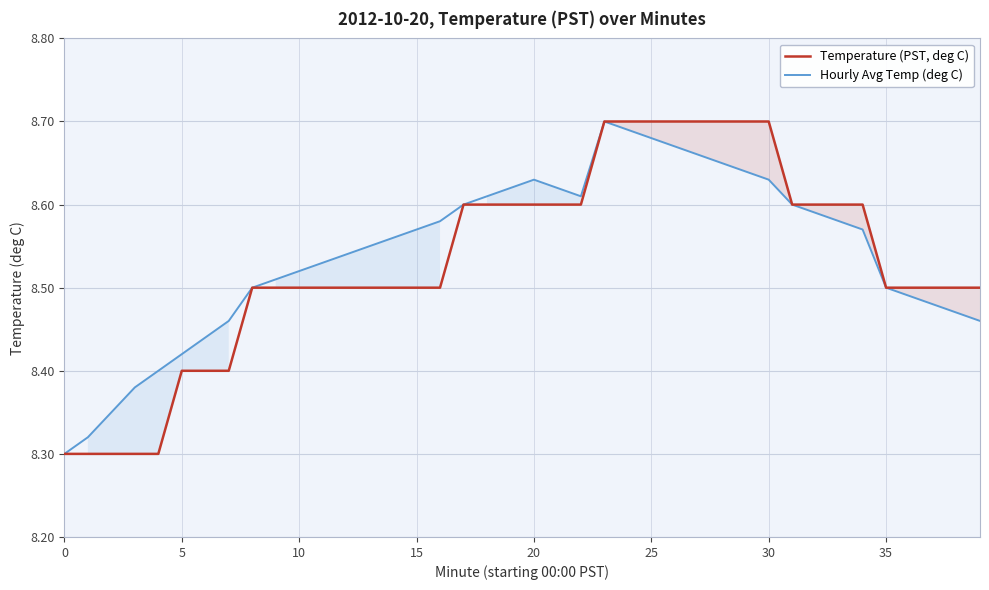

True or false: Hourly Avg Temp (deg C) has a value of 4.9 at 34.

False